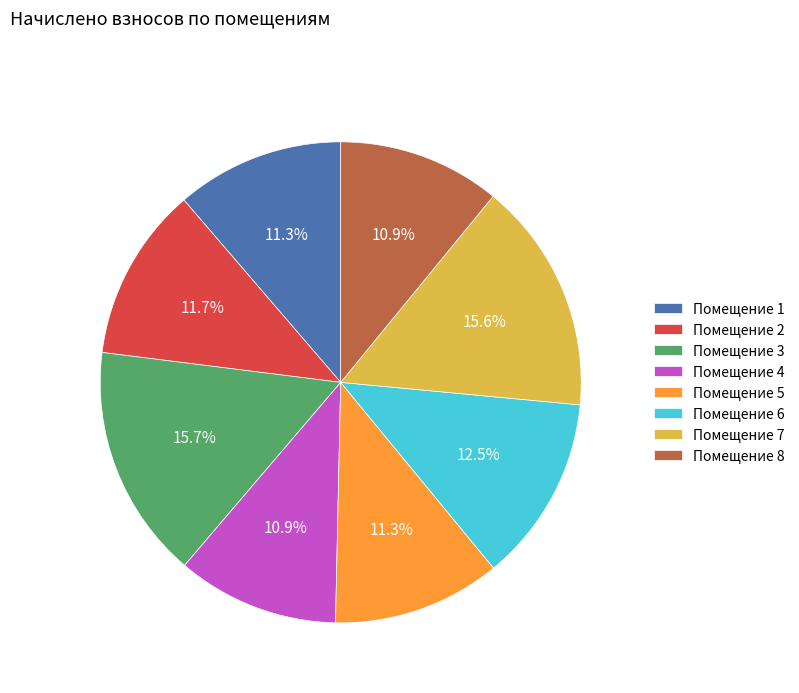

Is there a majority slice in this chart?

No